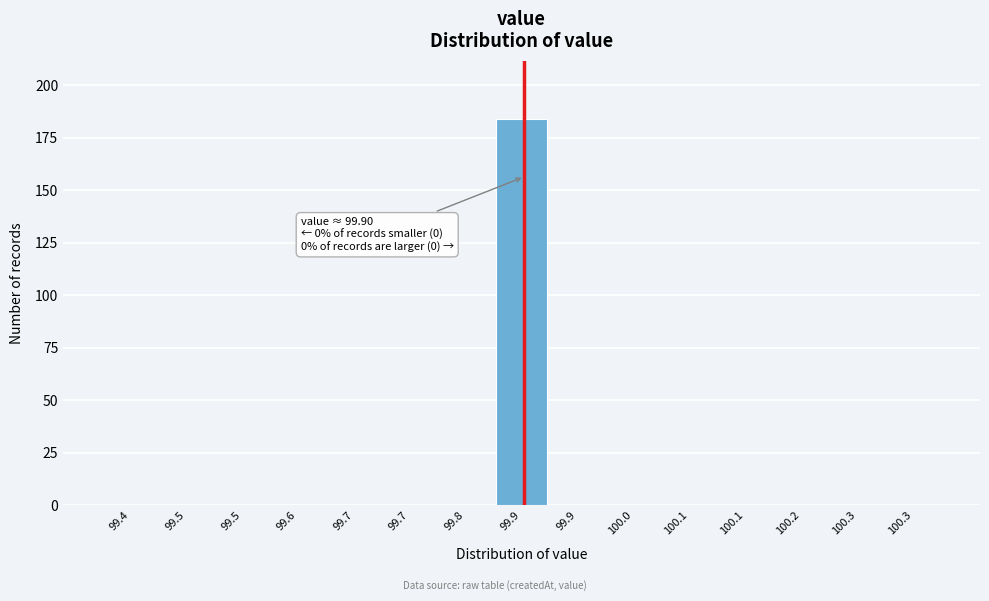

Are the bars horizontal?

No